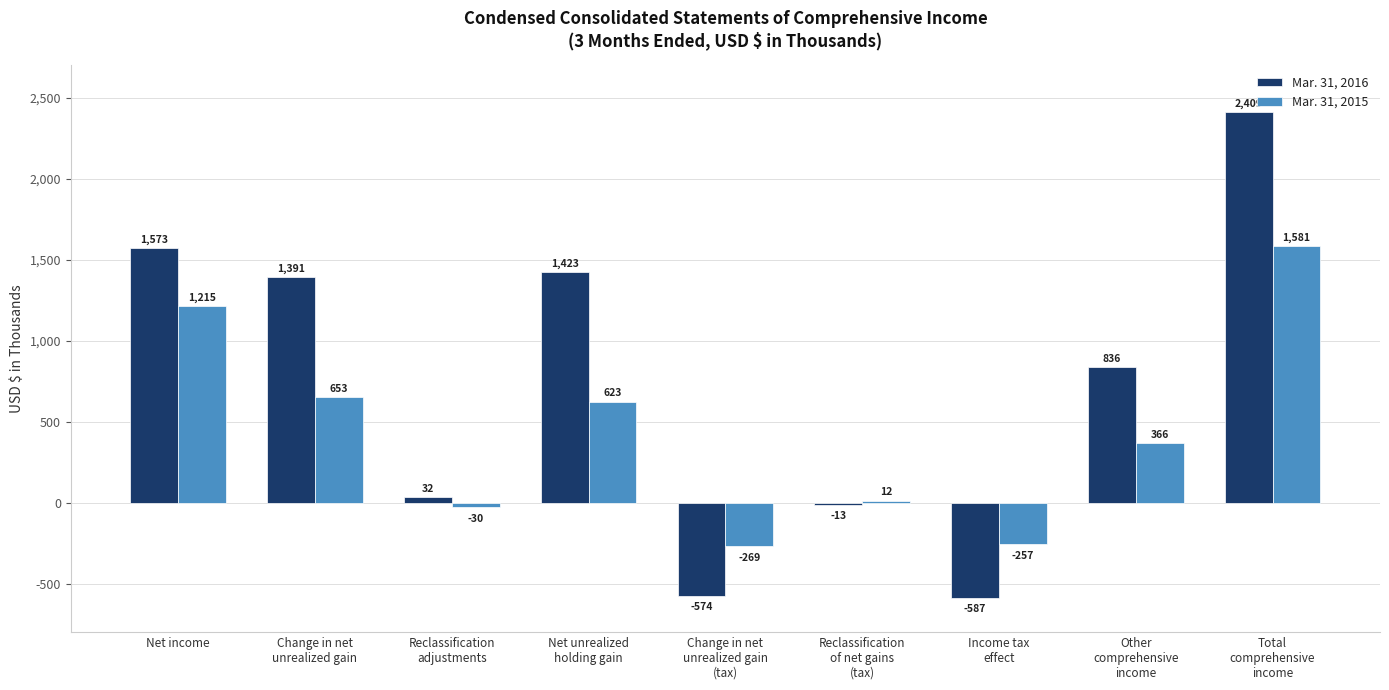

Which category has the lowest value across all series?

Income tax
effect